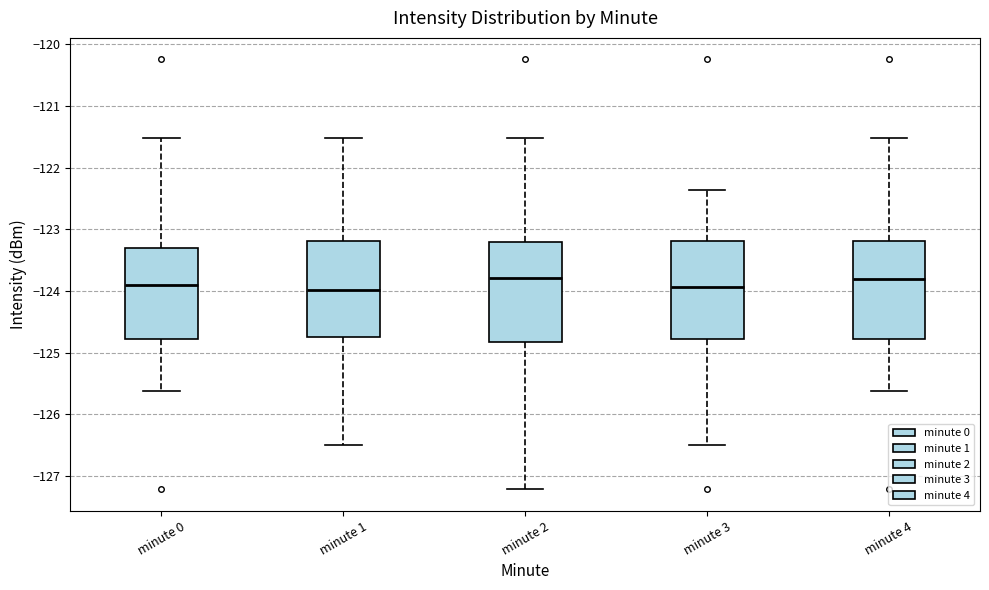

Reading left to right, transcribe this box plot: for each box, give where its median line is, the range the box spans, and where its two whiskers end, as read against the y-axis. The values are not printed on the chart, so give them approximately, as read against the axis.

minute 0: median -123.9, box -124.8 to -123.3, whiskers -125.6 to -121.5
minute 1: median -124.0, box -124.7 to -123.2, whiskers -126.5 to -121.5
minute 2: median -123.8, box -124.8 to -123.2, whiskers -127.2 to -121.5
minute 3: median -123.9, box -124.8 to -123.2, whiskers -126.5 to -122.4
minute 4: median -123.8, box -124.8 to -123.2, whiskers -125.6 to -121.5